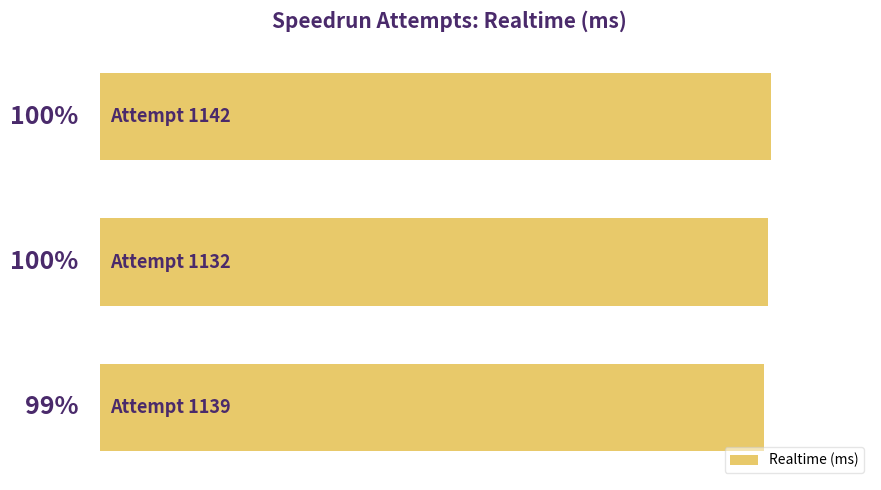

Are the bars horizontal?

Yes